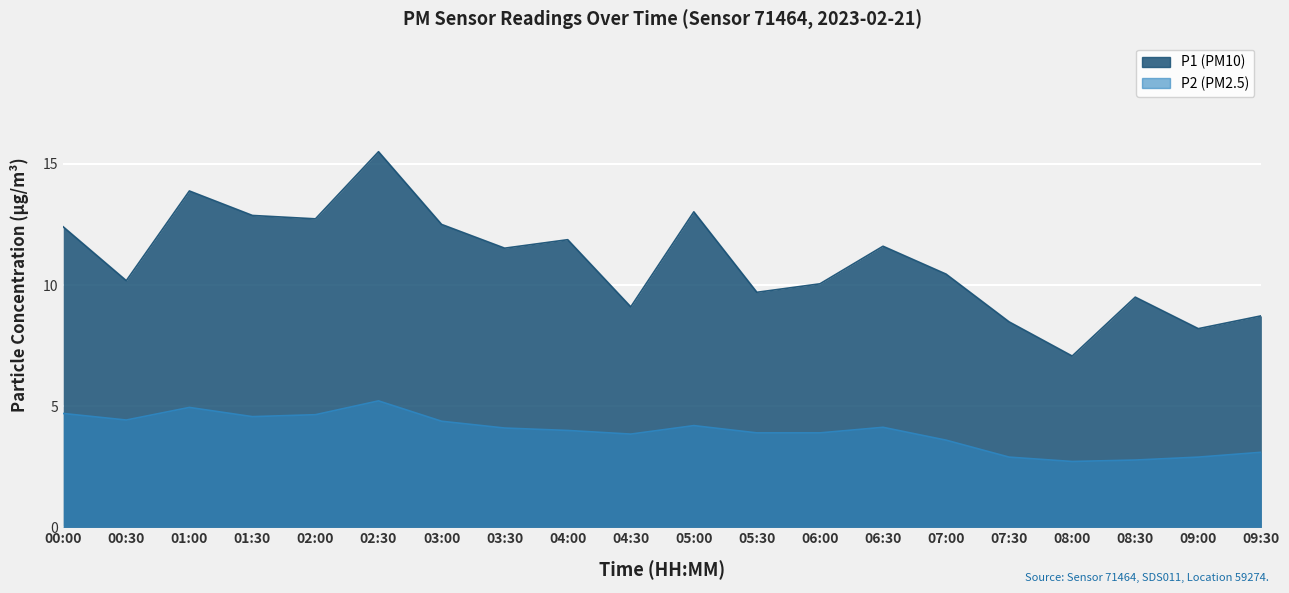

List the series in order of their overall mean, highest first.

P1, P2